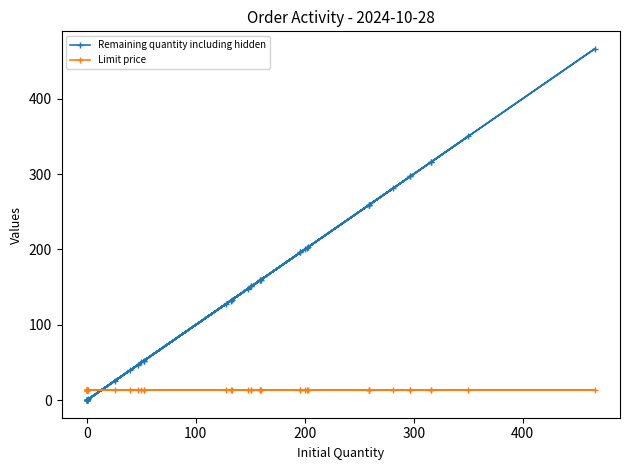

What is the value of the Limit price point at the 20th from the left?

13.6